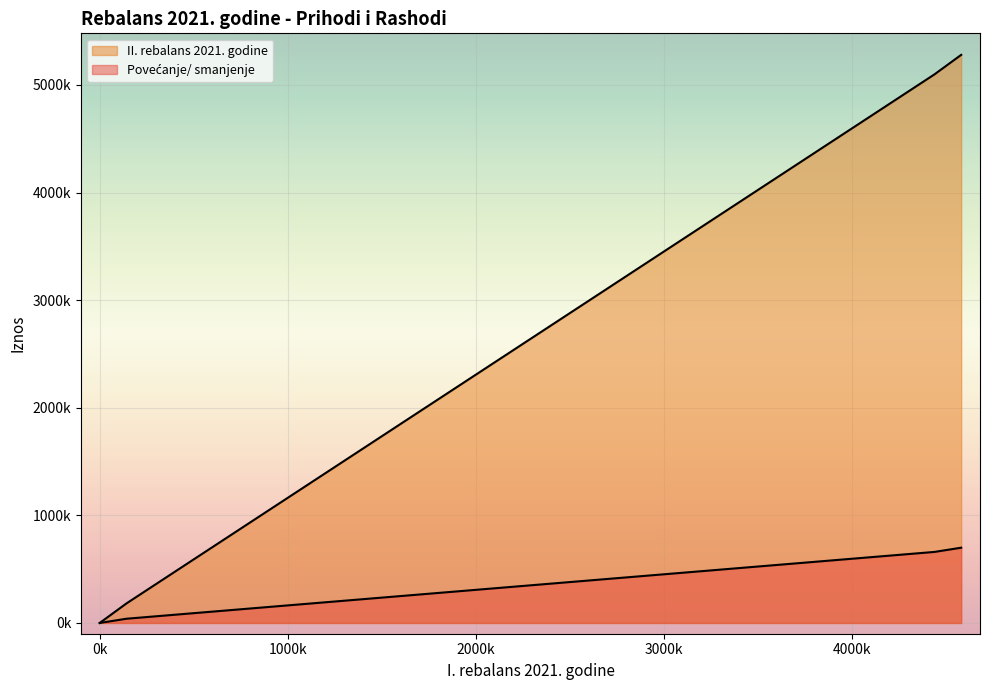

What is the sum of the Povećanje/ smanjenje values at PRIHODI UKUPNO and PRIHODI POSLOVANJA?

1398966